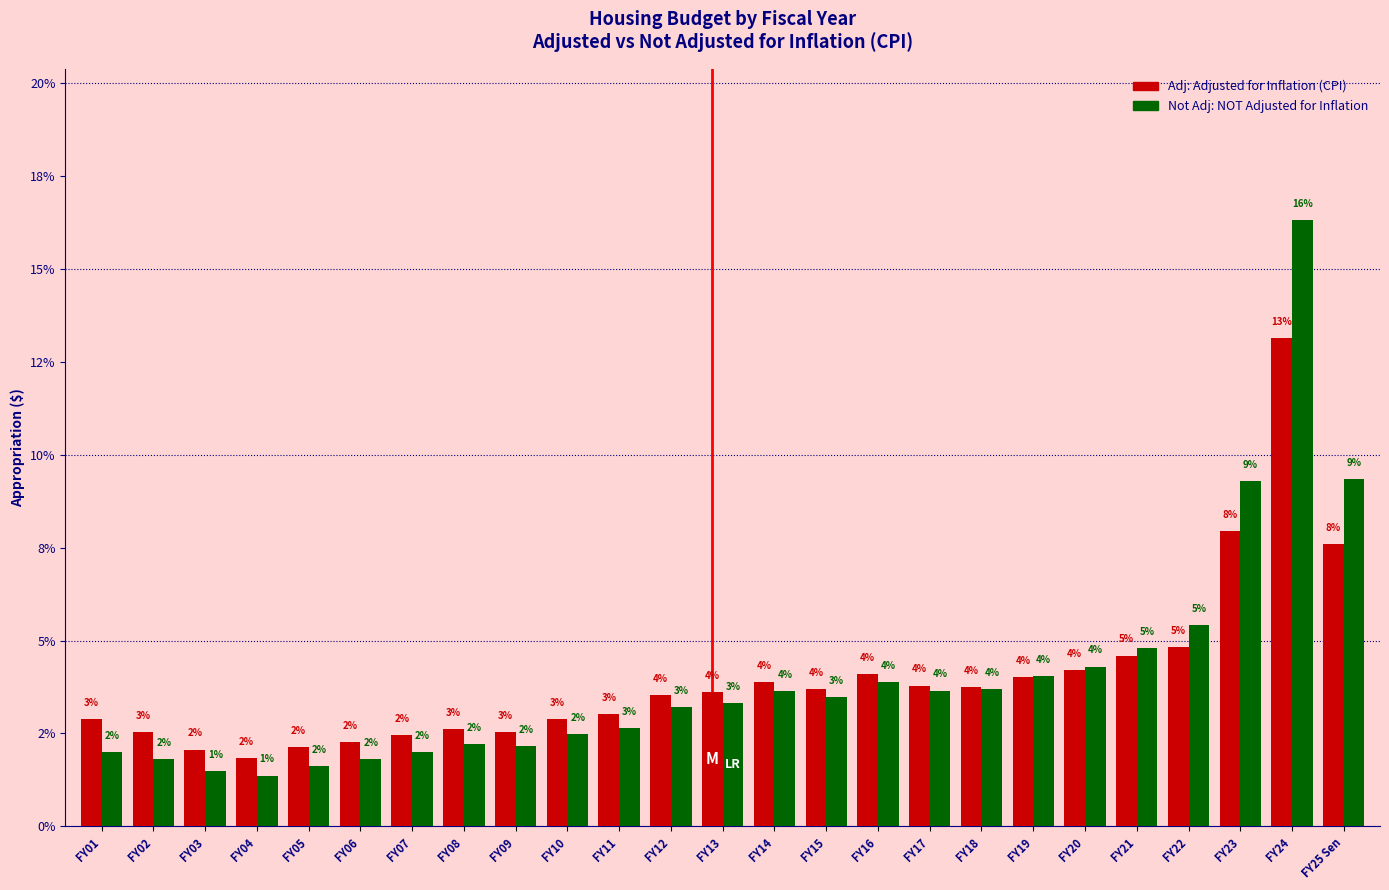

Are the bars horizontal?

No